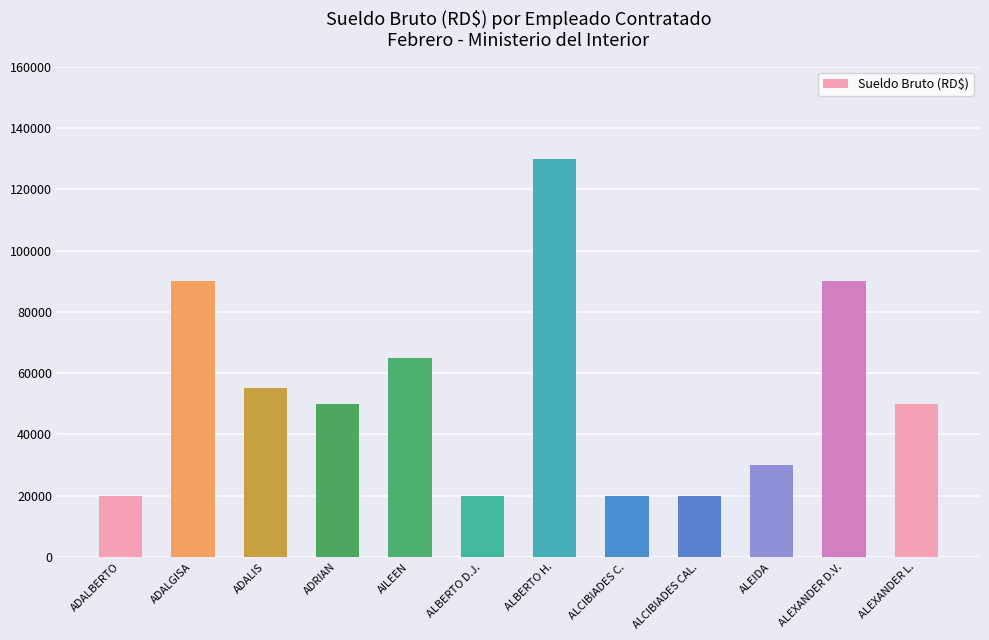

What is the greatest value displayed?

130000